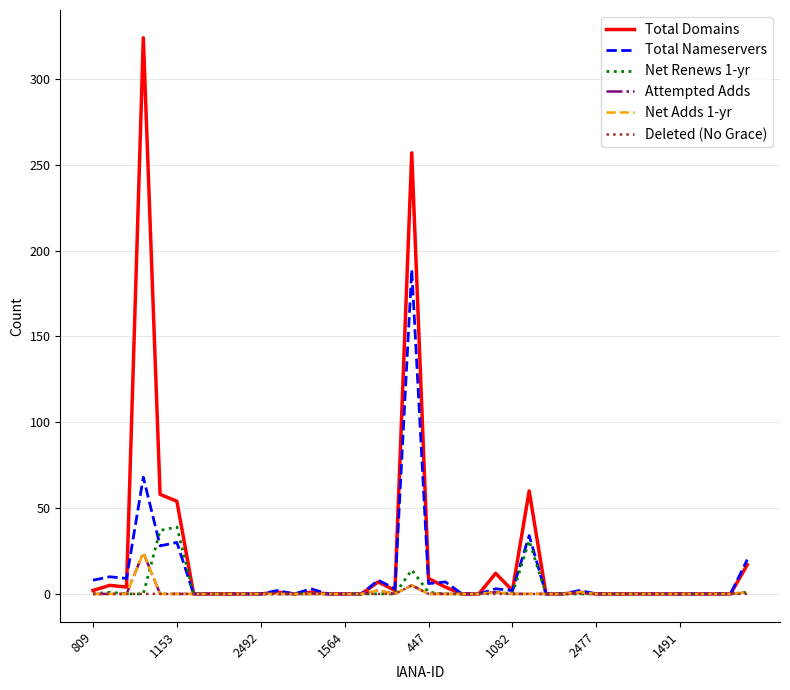

Is this an area chart (filled region under the line)?

No